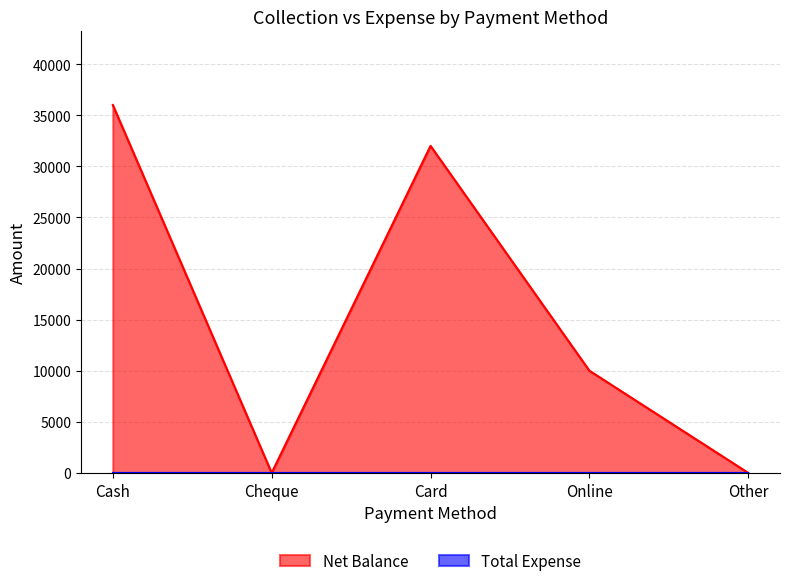

How many categories are shown in the chart?

5